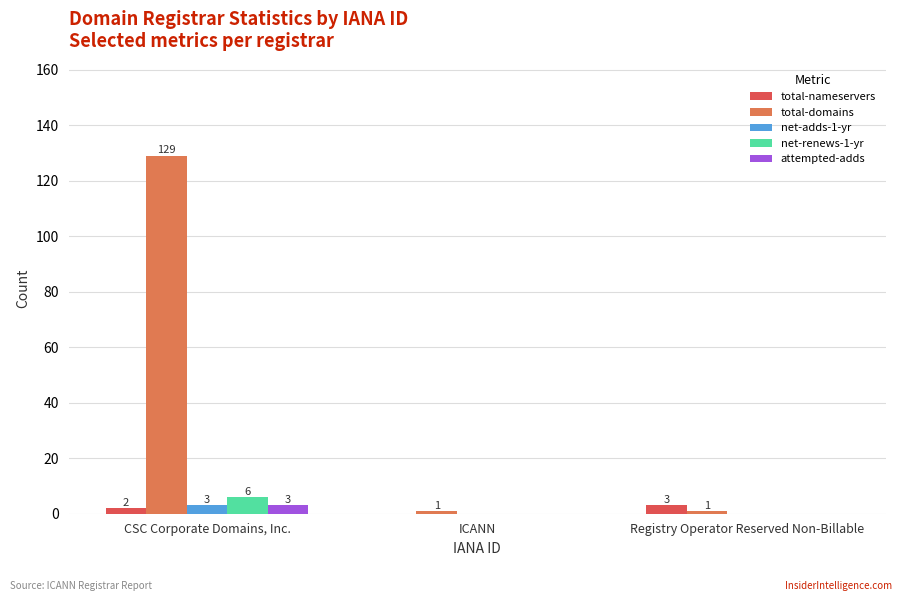

The net-renews-1-yr series shows 0 at ICANN. True or false?

True